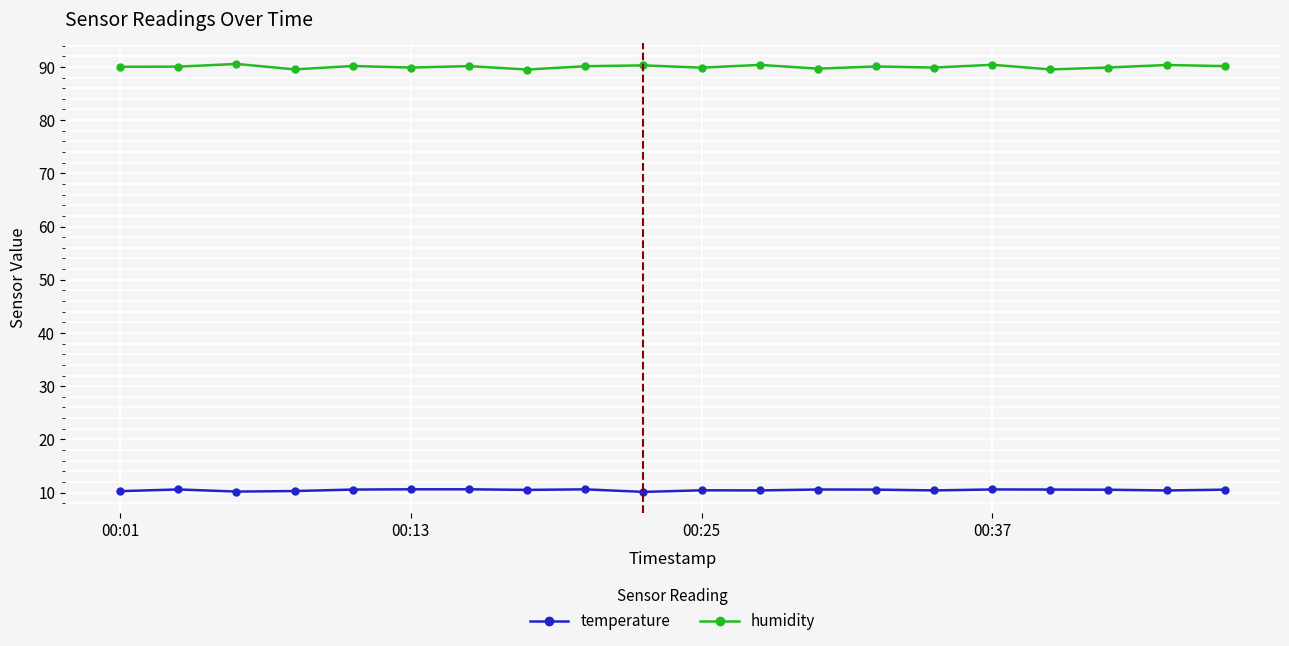

How many temperature values are between 10 and 11?

20